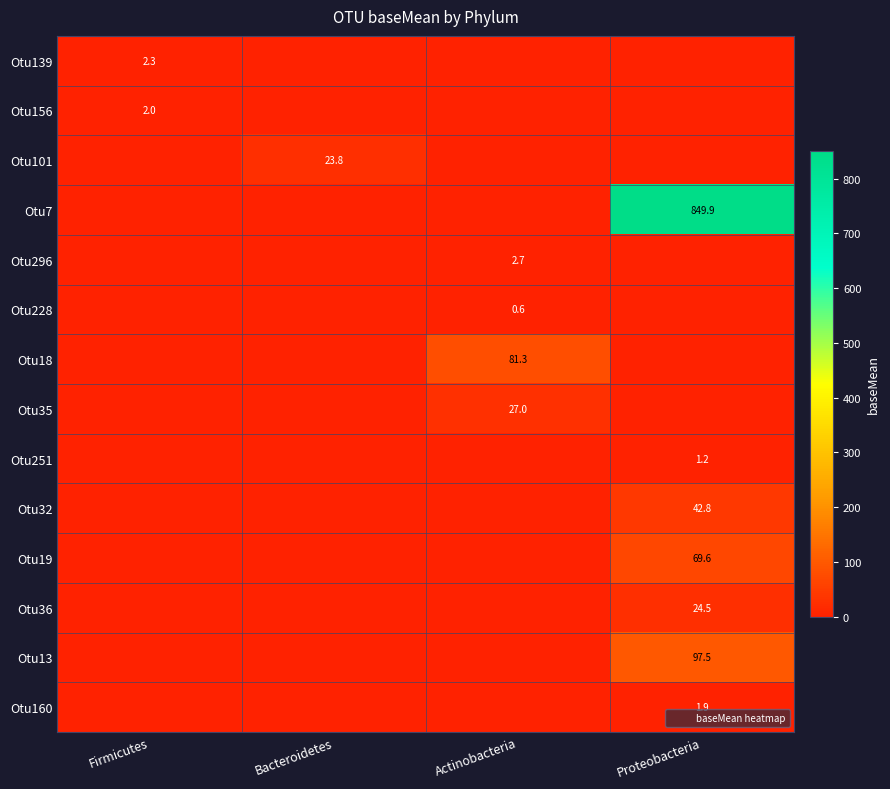

What is the average value of the Otu7 series?

212.5